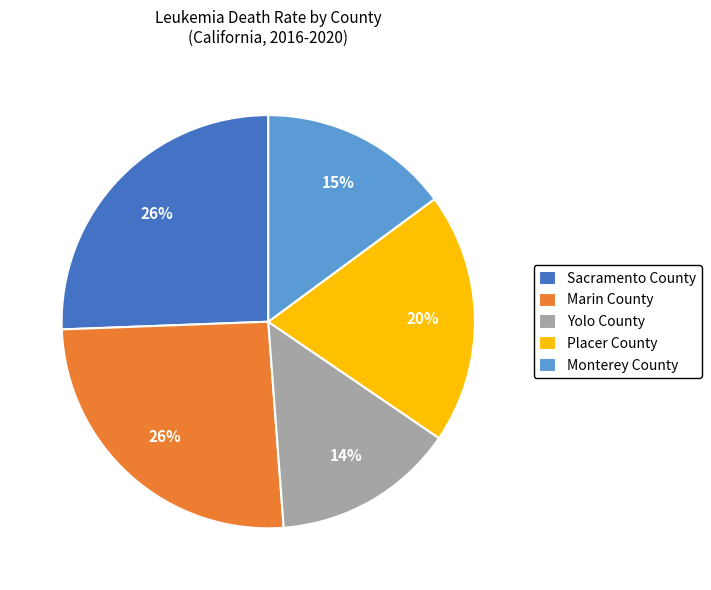

Does any single category account for the majority?

No